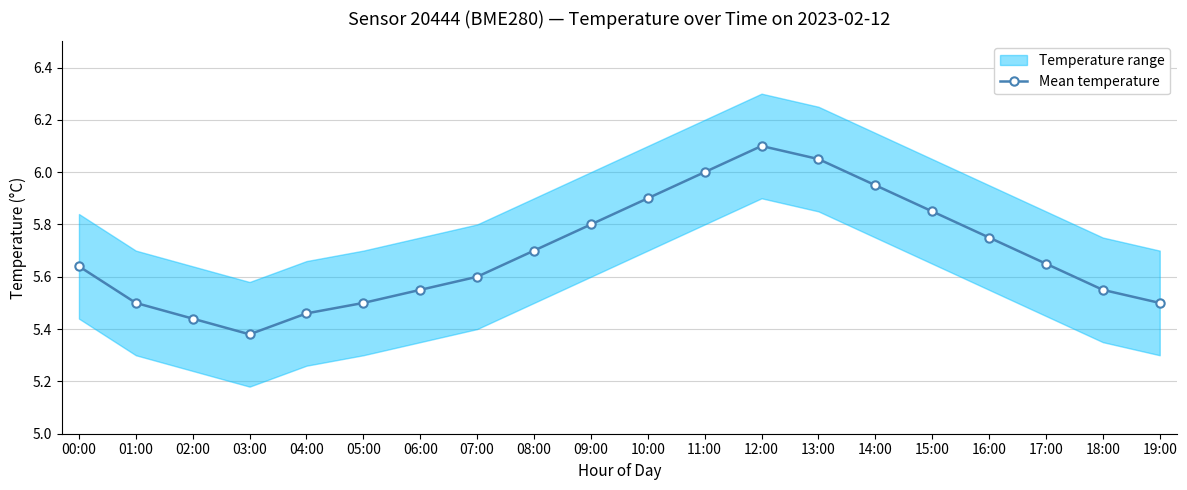

How many points are higher than both their immediate neighbors (excluding endpoints)?

1